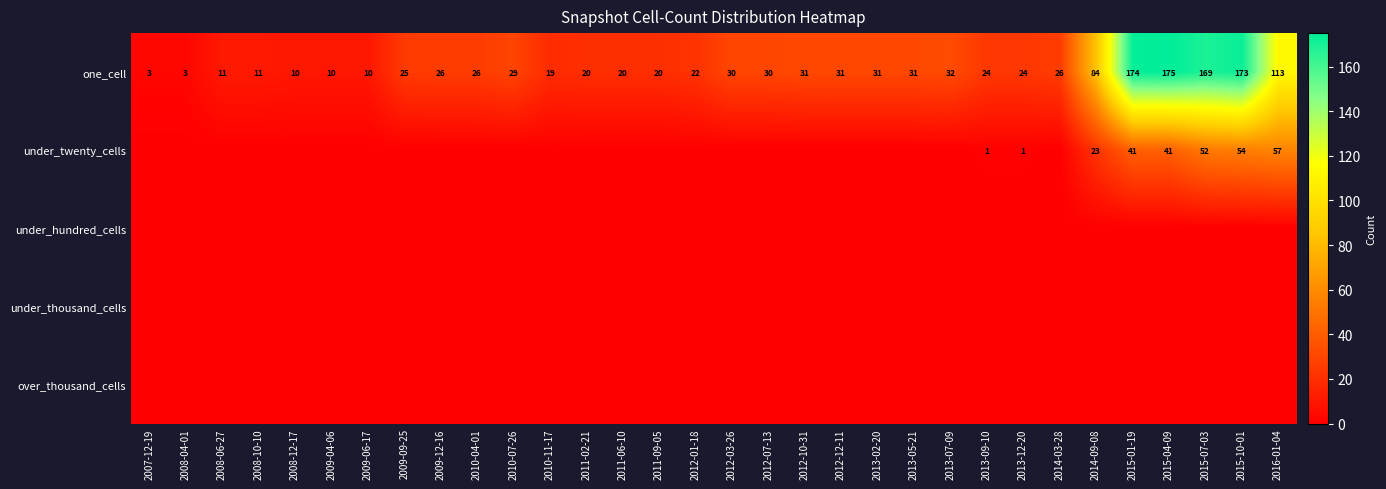

How many data points does each series have?

32